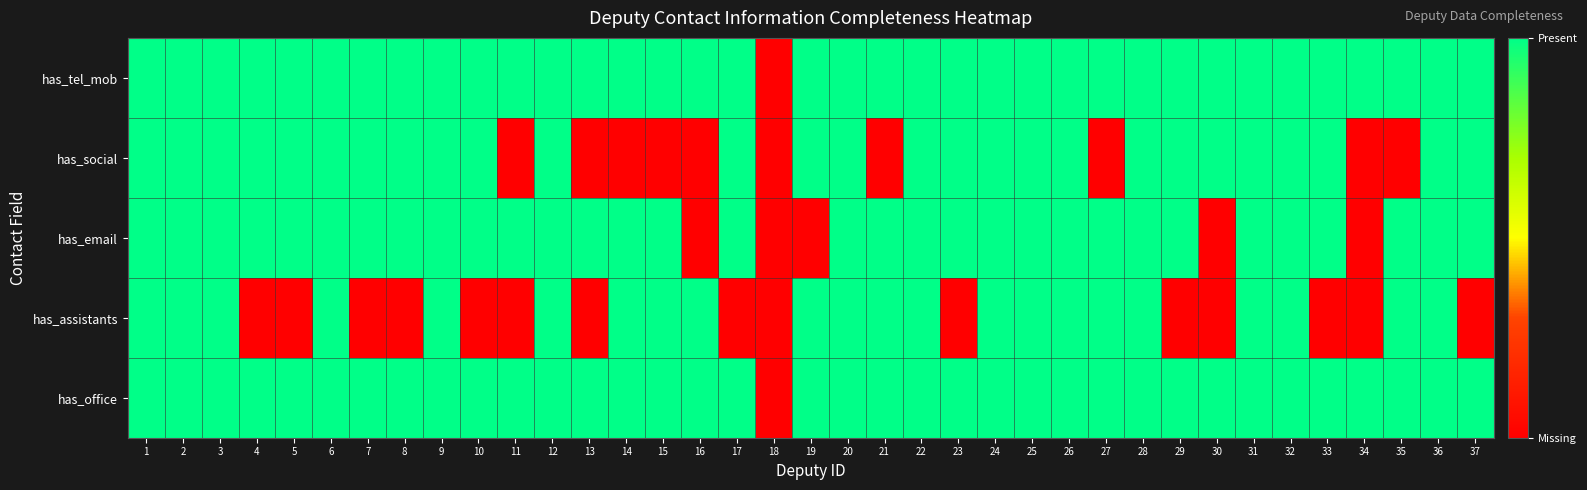

Count the number of categories in the chart.

37